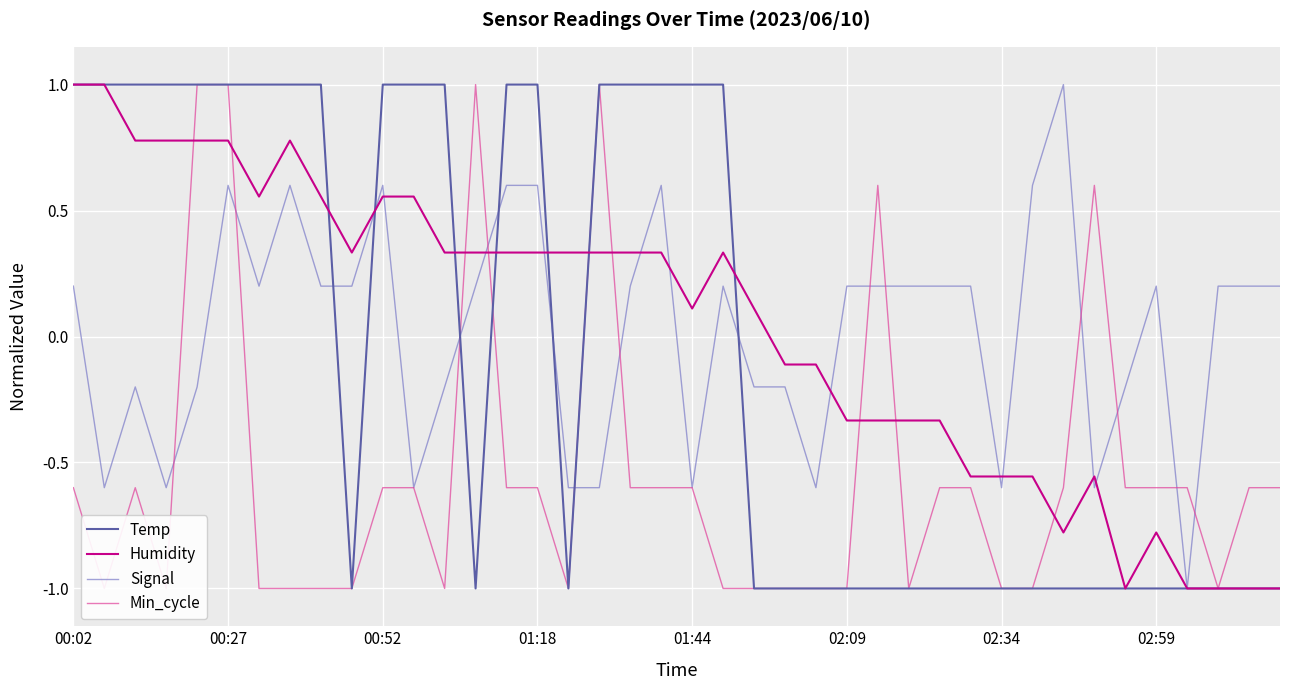

The Signal series shows -0.6 at 36. True or false?

False